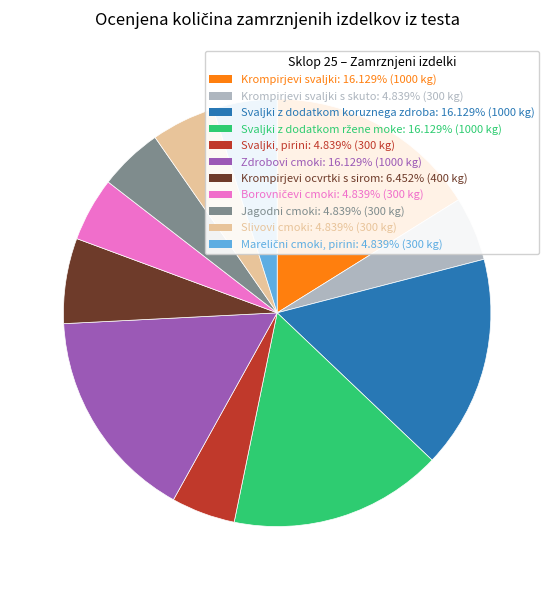

Is there any slice that represents more than half of the pie?

No